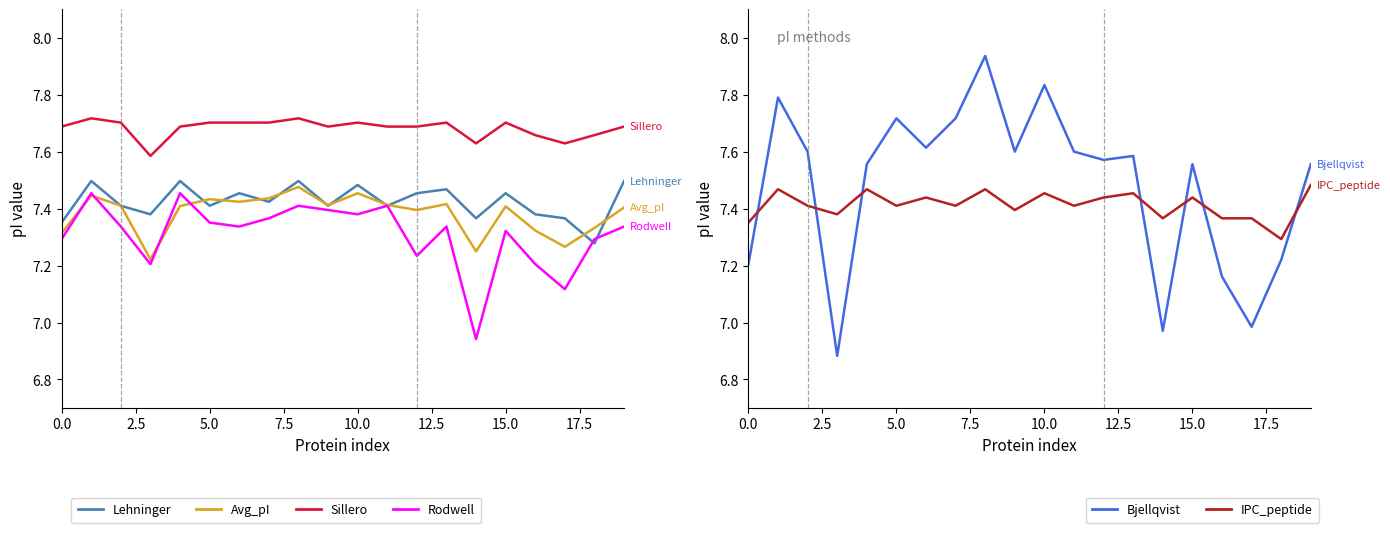

What is the spread (max minus min) of values at 14?

0.7